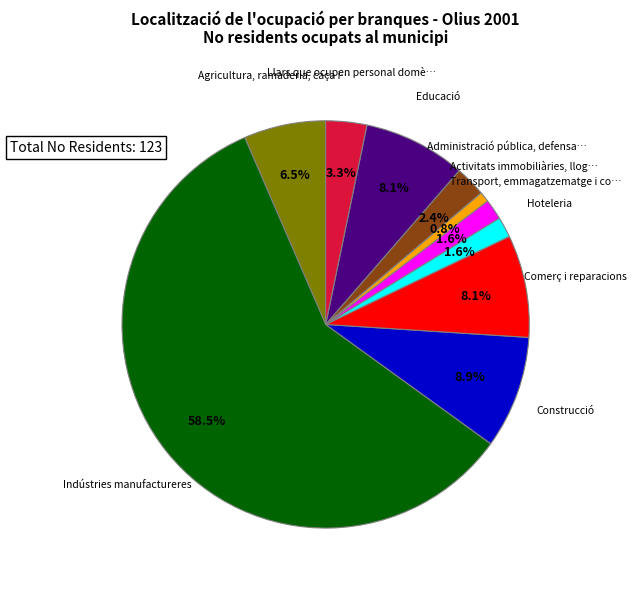

Is there any slice that represents more than half of the pie?

Yes